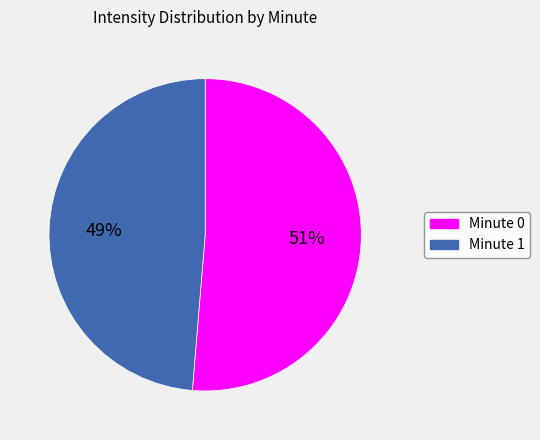

To the nearest percent, what is the average slice percentage?

50%